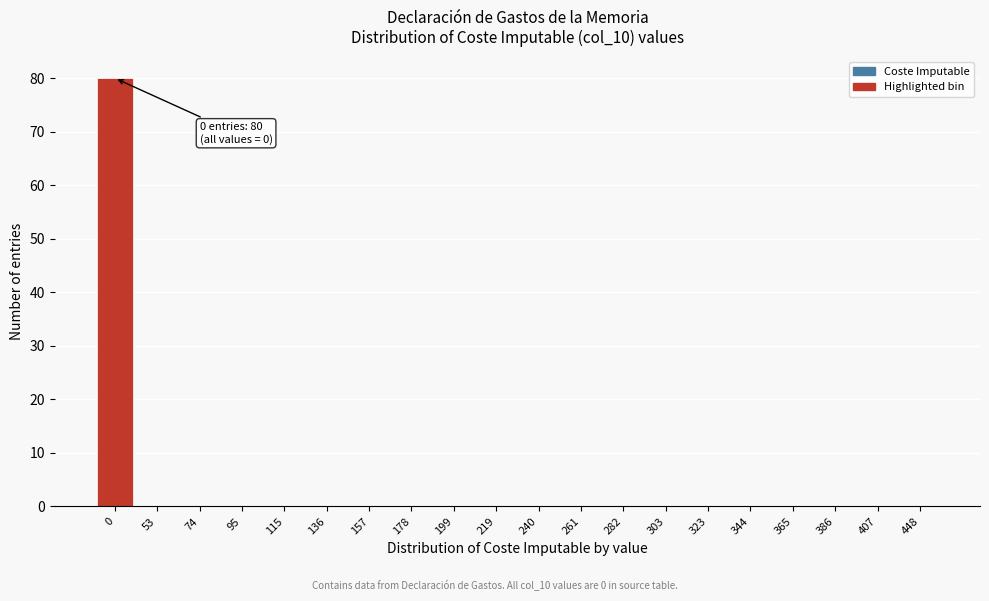

Reading left to right, list all the values displayed in this chart.

0=80	53=0	74=0	95=0	115=0	136=0	157=0	178=0	199=0	219=0	240=0	261=0	282=0	303=0	323=0	344=0	365=0	386=0	407=0	448=0